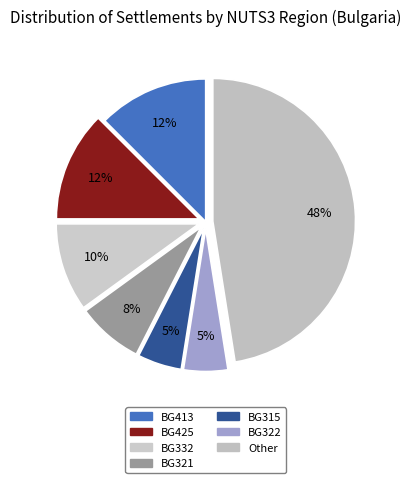

Count the number of slices in the pie.

7